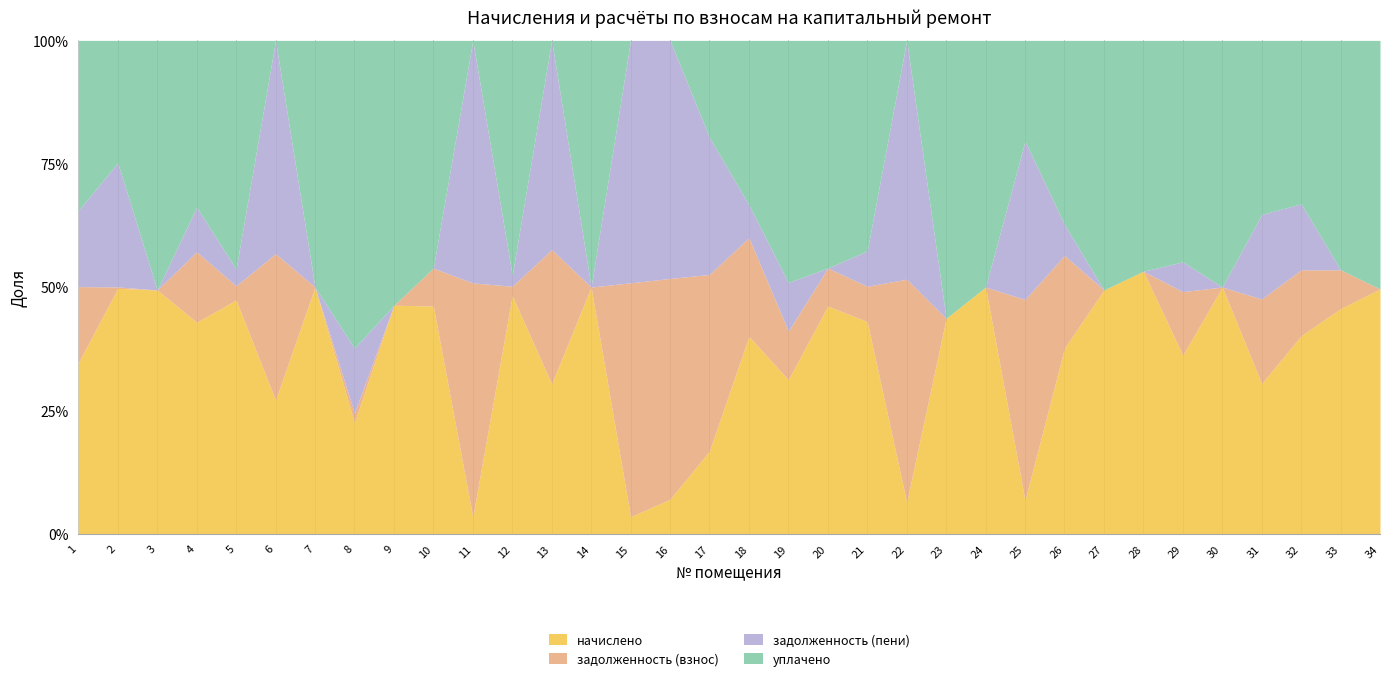

Is the value of начислено at 11 greater than the value of уплачено at 13?

Yes